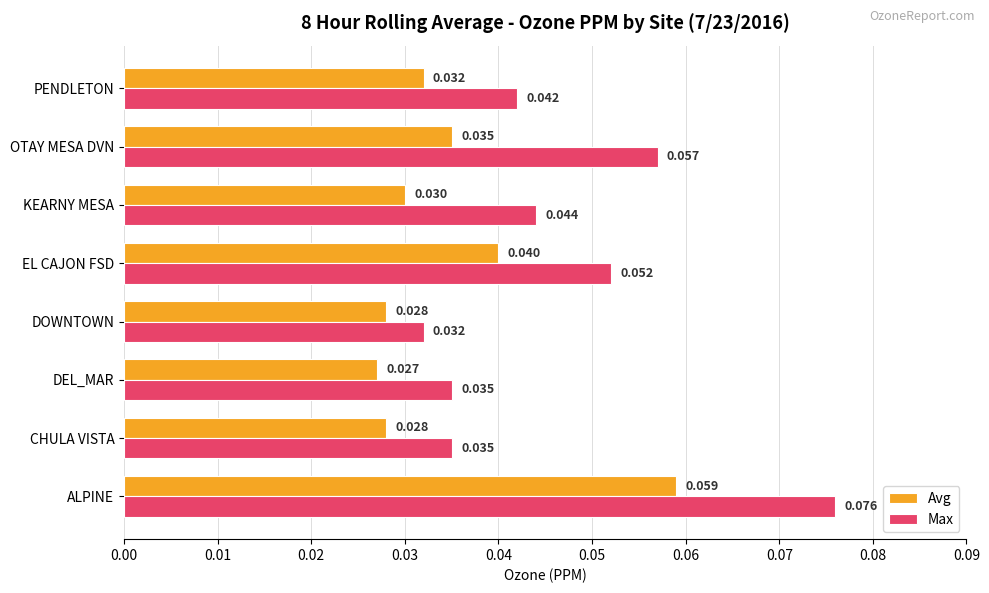

At which category does the chart reach its minimum across all series?

DEL_MAR